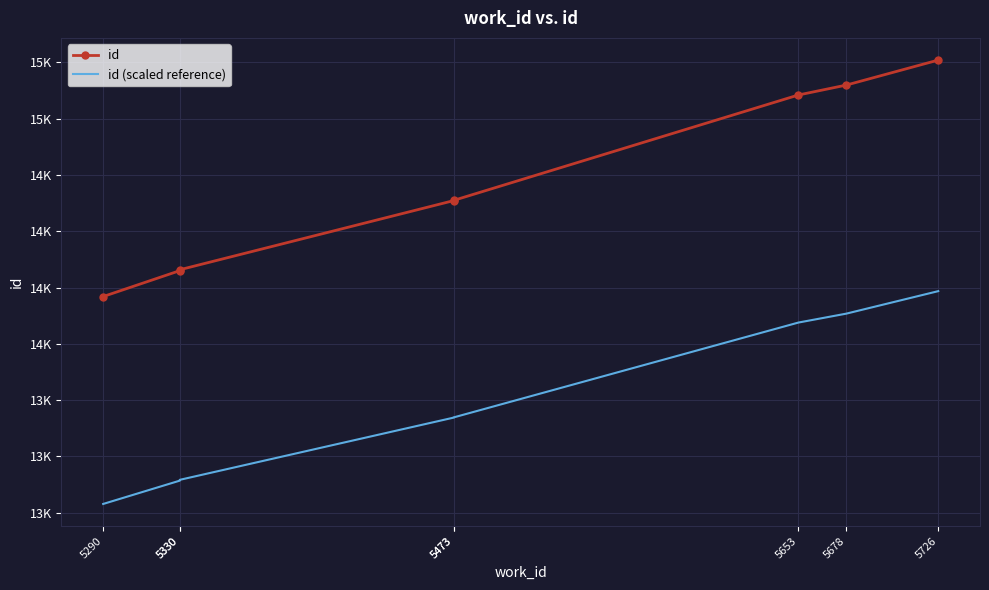

True or false: id has more than 0 interior local peaks.

False